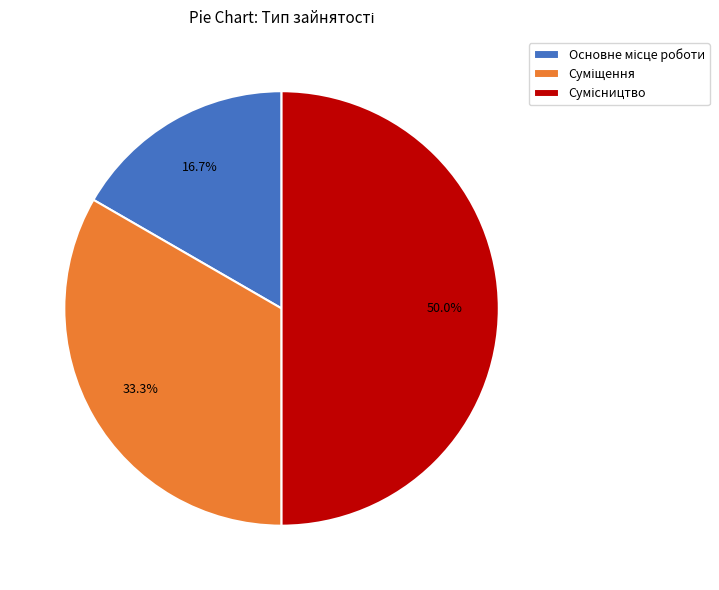

What percentage is the Сумісництво slice, to the nearest percent?

50%